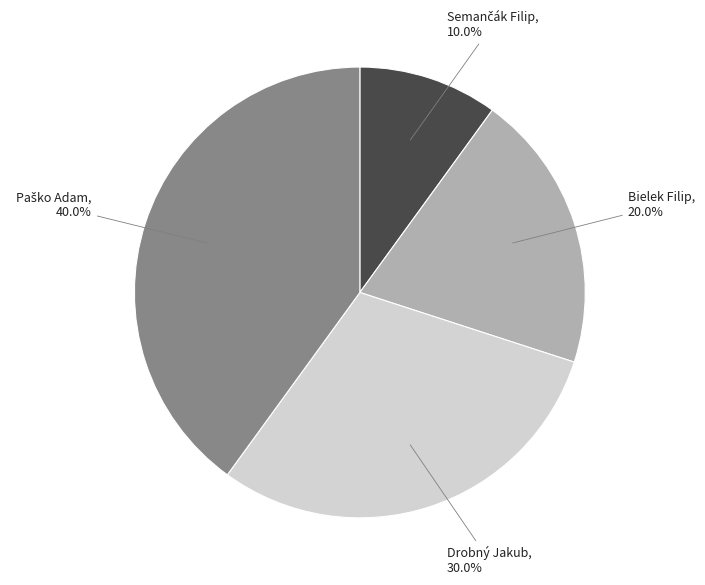

Between Drobný Jakub and Bielek Filip, which is larger?

Drobný Jakub